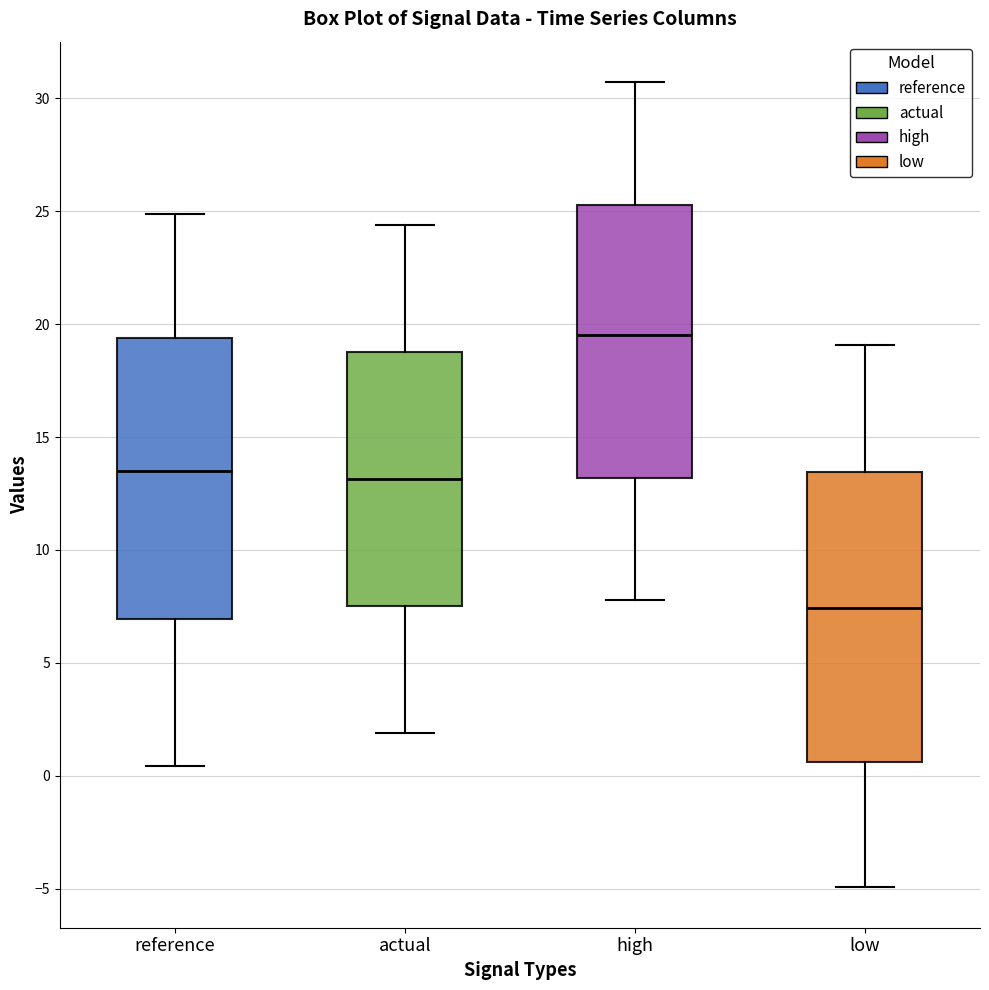

Reading left to right, read every box against the y-axis: the position of its median line, the range the box covers, and the ends of its whiskers. The values are not printed on the chart, so give them approximately, as read against the axis.

reference: median 13.5, box 7.0 to 19.5, whiskers 0.5 to 25.0
actual: median 13.0, box 7.5 to 19.0, whiskers 2.0 to 24.5
high: median 19.5, box 13.0 to 25.5, whiskers 8.0 to 30.5
low: median 7.5, box 0.5 to 13.5, whiskers -5.0 to 19.0